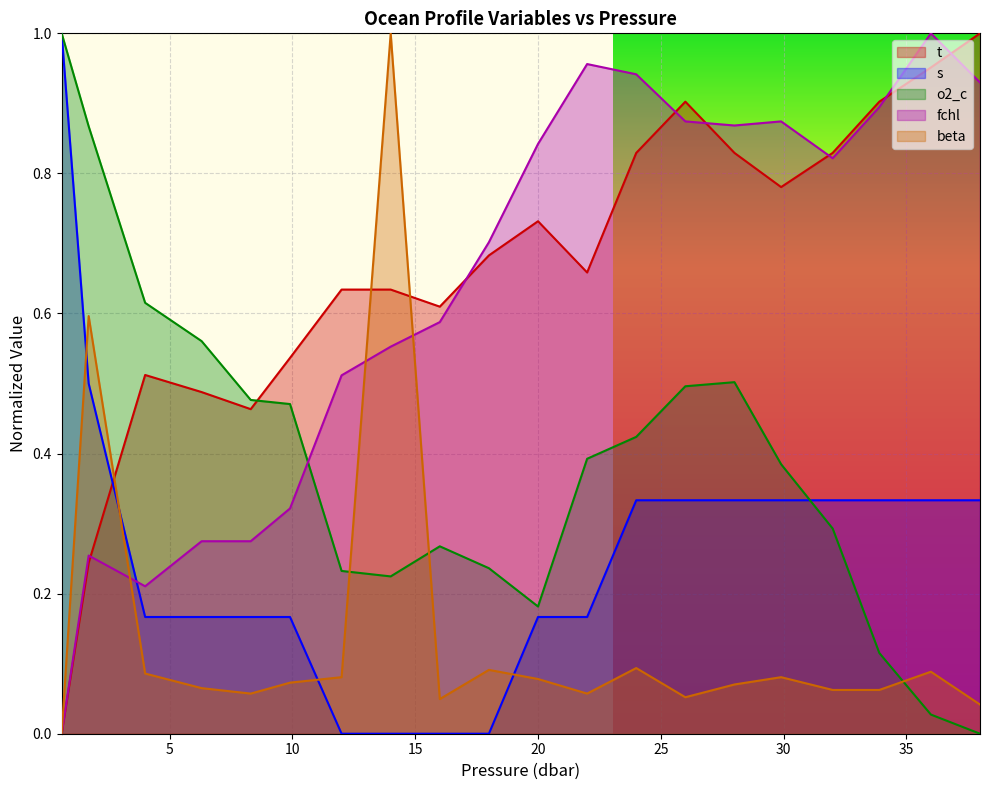

What position from the right is 28.0?

6